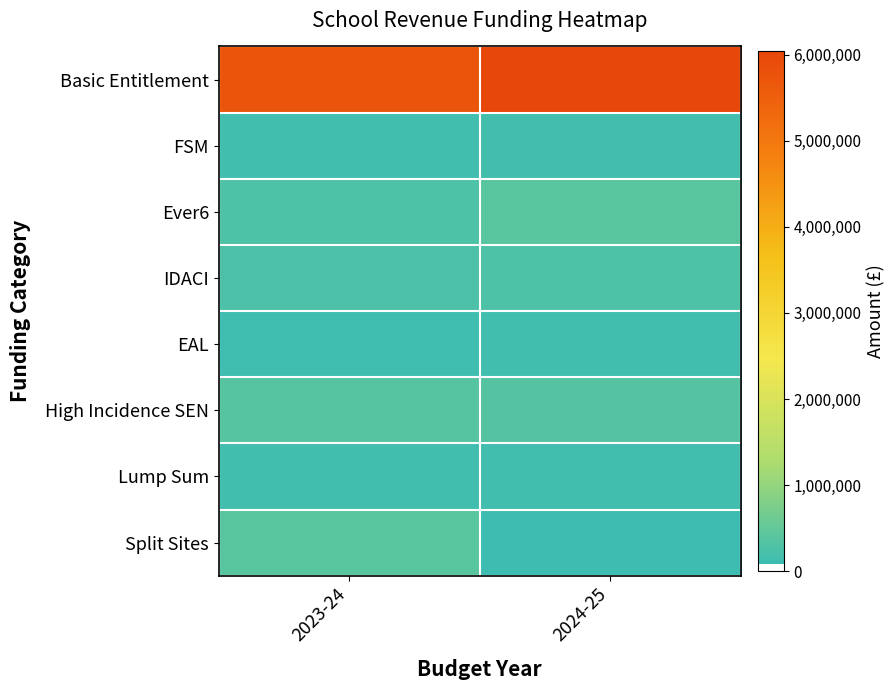

What is the difference between the highest and lowest values at 2024-25?

5962891